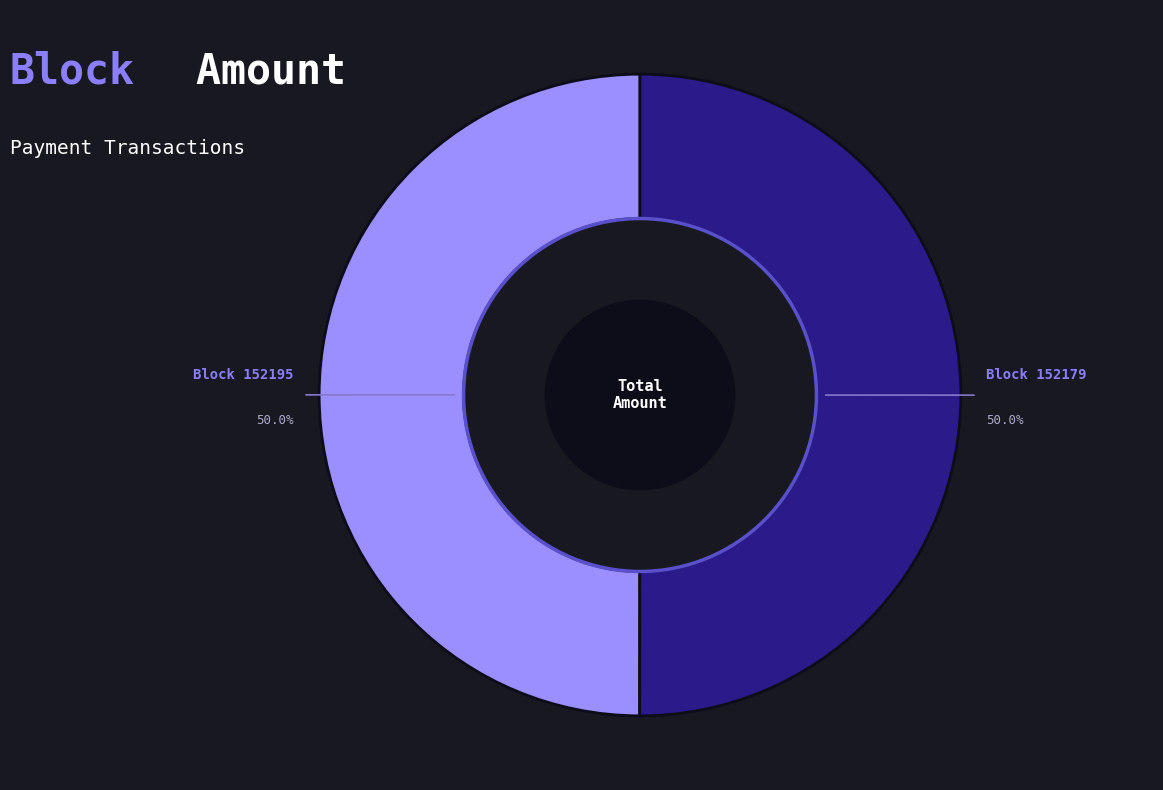

Combined, what portion of the pie is Block 152195 and Block 152179?

100.0%